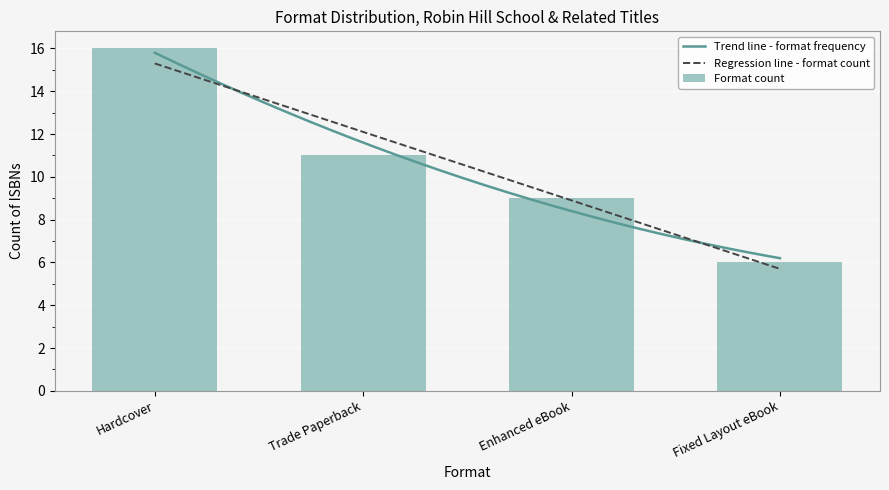

The value of Format count at Enhanced eBook is 14. True or false?

False